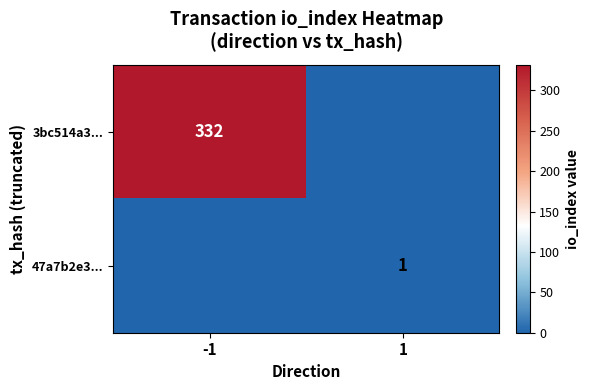

True or false: 3bc514a3... has a value of 209 at -1.

False